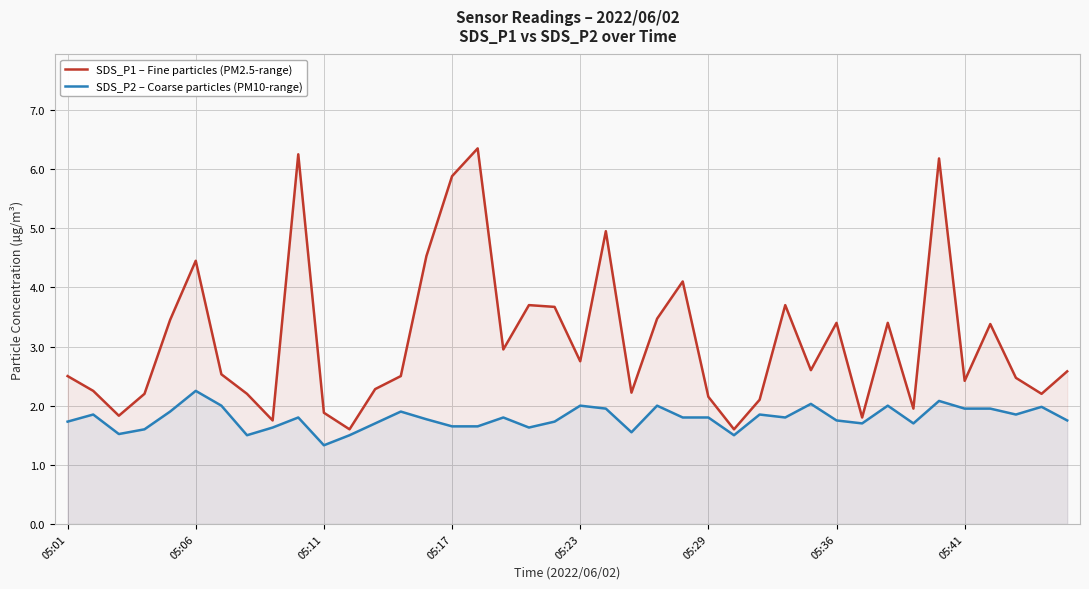

Which series changed the most between 21 and 33?

SDS_P1 – Fine particles (PM2.5-range)